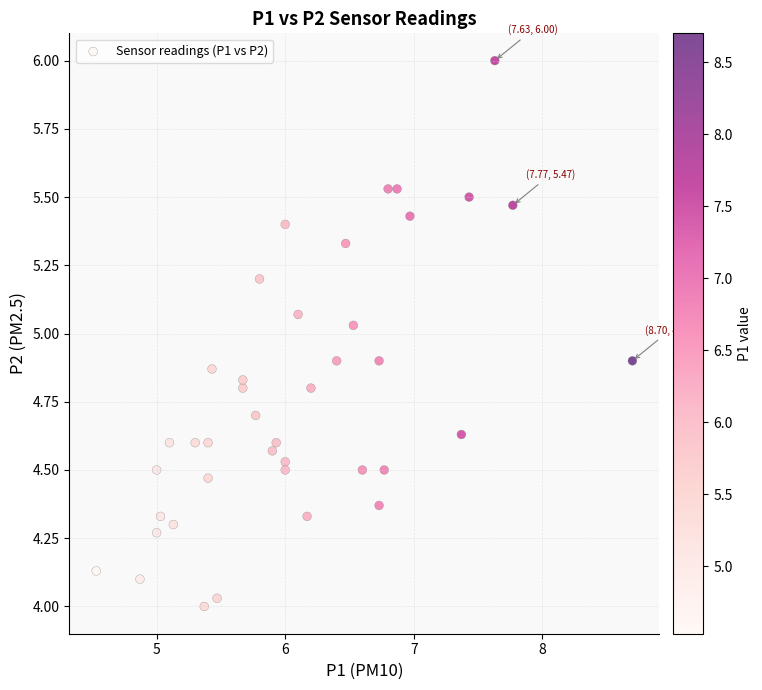

What is the range of X values (max minus min)?

4.2